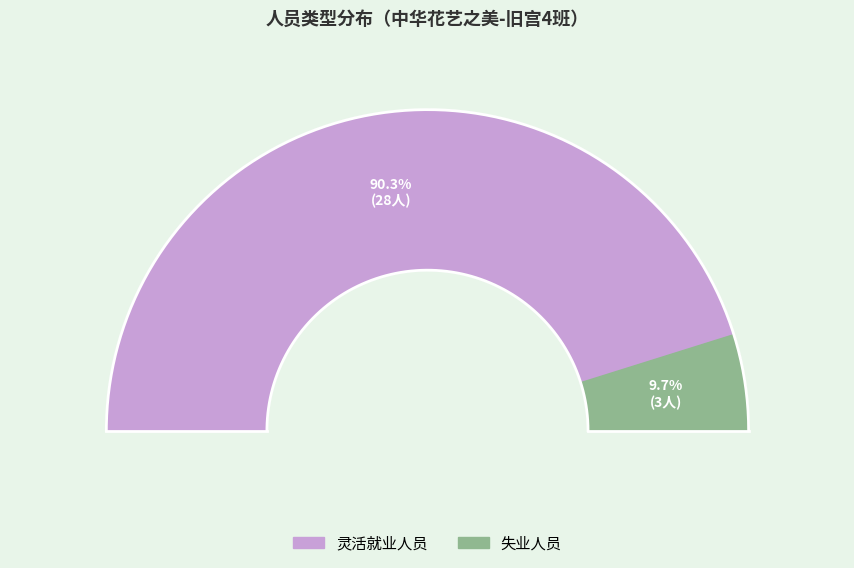

What is the largest slice in the pie chart?

灵活就业人员